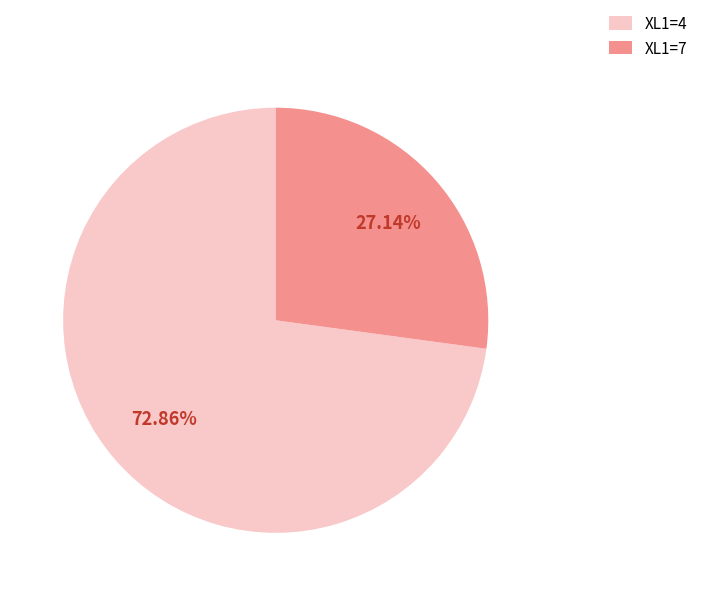

Do XL1=7 and XL1=4 together represent more than half of the pie?

Yes